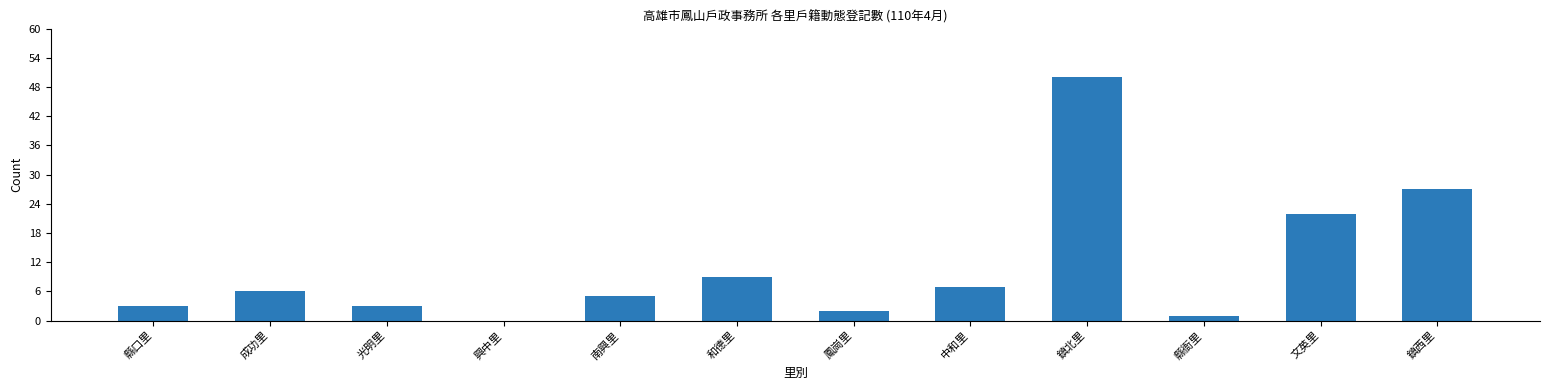

What is the difference between the values at 鎮西里 and 興中里?

27